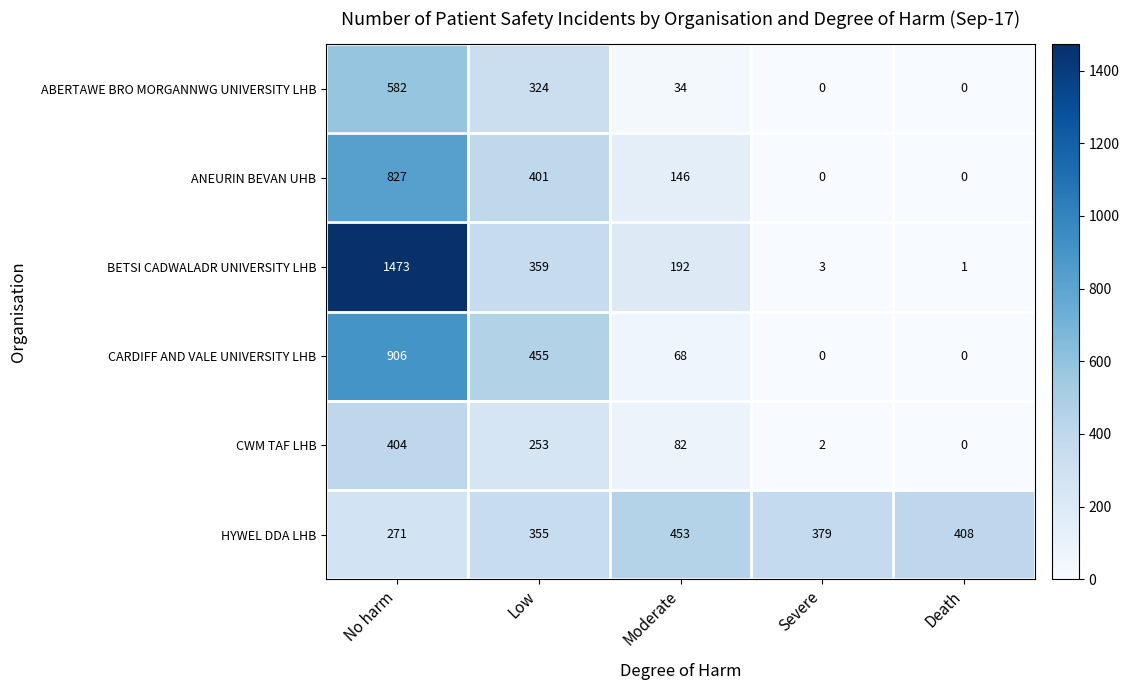

The ANEURIN BEVAN UHB series shows 0 at Severe. True or false?

True